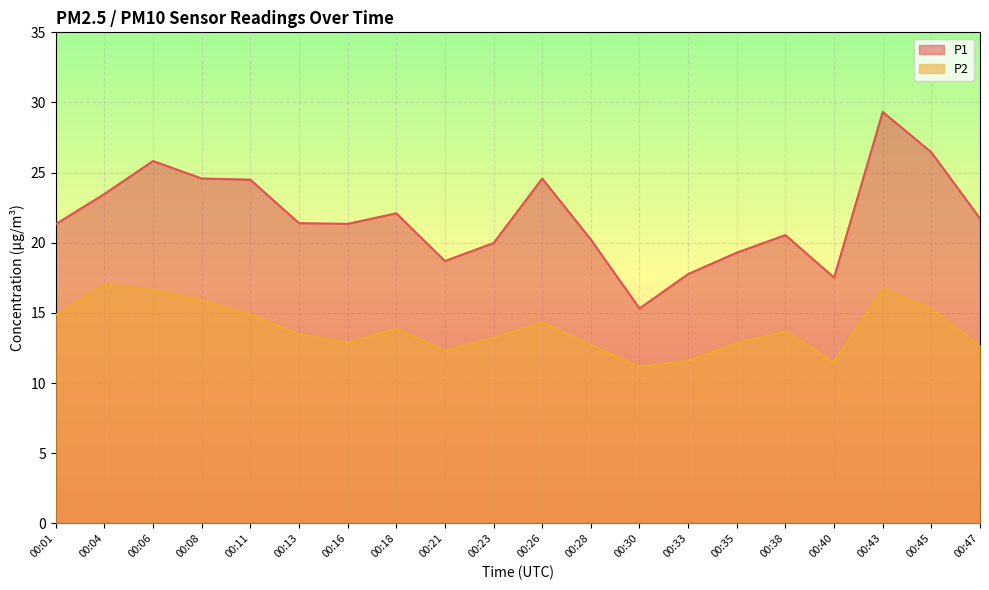

Reading left to right, extract all data points from this chart.

P1: 00:01=21.3	00:04=23.5	00:06=25.8	00:08=24.6	00:11=24.5	00:13=21.4	00:16=21.4	00:18=22.1	00:21=18.7	00:23=20.0	00:26=24.6	00:28=20.2	00:30=15.3	00:33=17.8	00:35=19.3	00:38=20.6	00:40=17.5	00:43=29.3	00:45=26.4	00:47=21.7
P2: 00:01=14.8	00:04=17.0	00:06=16.6	00:08=15.9	00:11=14.9	00:13=13.5	00:16=12.9	00:18=13.9	00:21=12.3	00:23=13.2	00:26=14.3	00:28=12.7	00:30=11.2	00:33=11.6	00:35=12.8	00:38=13.7	00:40=11.5	00:43=16.8	00:45=15.3	00:47=12.7